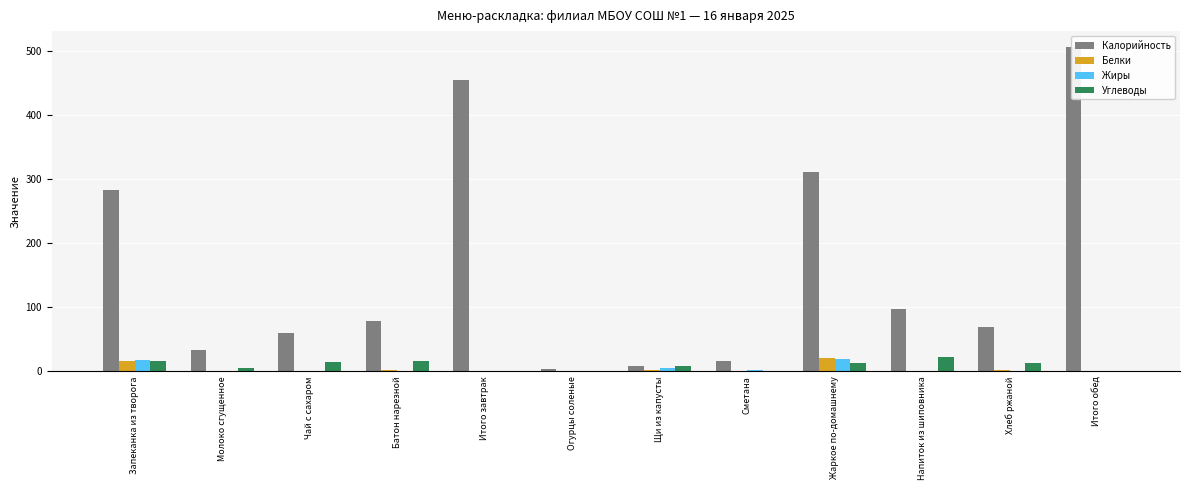

What is the difference between the Калорийность values at Сметана and Итого завтрак?

438.5